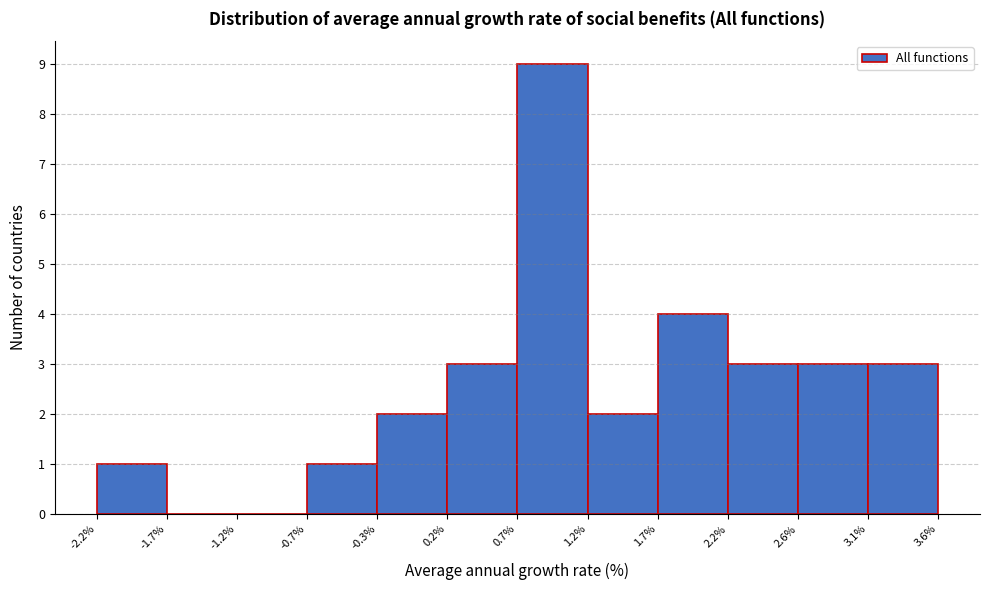

Reading left to right, transcribe this chart: for each bar, give the range it covers on the x-axis and its height. The values are not printed on the chart, so give them approximately, as read against the axis.

-2.2% to -1.7%: 1
-1.7% to -1.2%: 0
-1.2% to -0.7%: 0
-0.7% to -0.3%: 1
-0.3% to 0.2%: 2
0.2% to 0.7%: 3
0.7% to 1.2%: 9
1.2% to 1.7%: 2
1.7% to 2.2%: 4
2.2% to 2.6%: 3
2.6% to 3.1%: 3
3.1% to 3.6%: 3